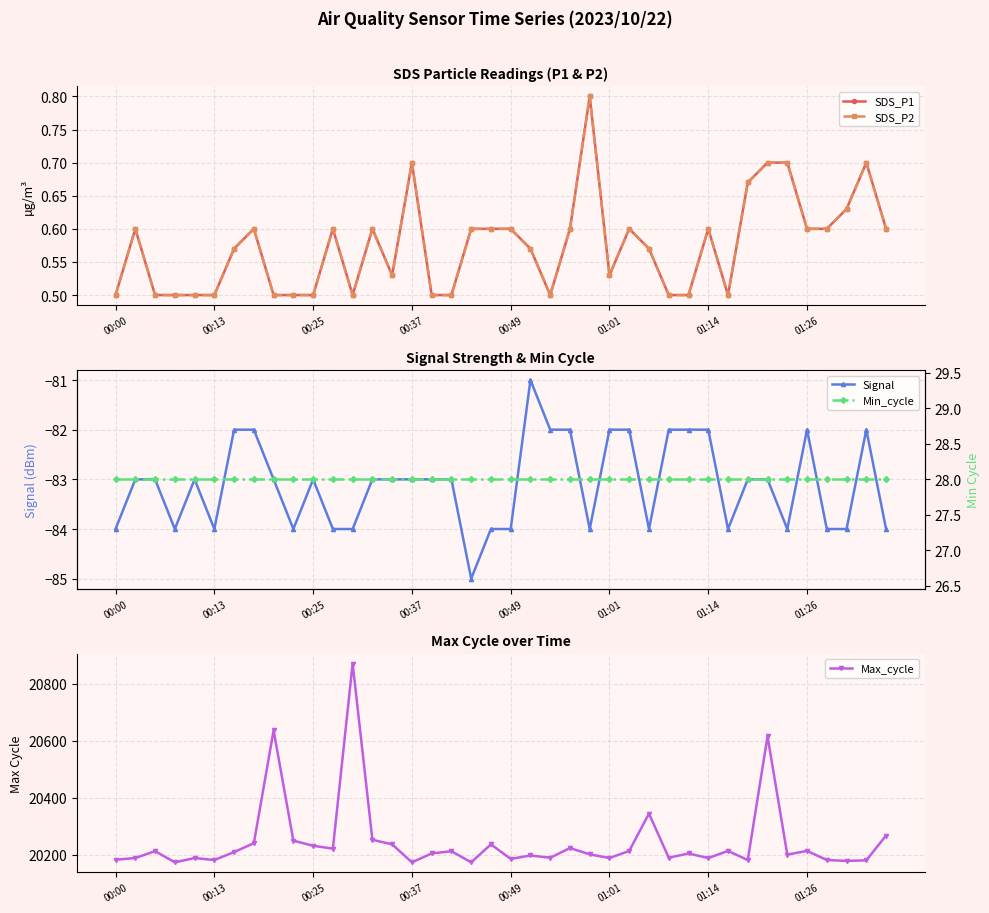

What is the sum of the Signal values at 24 and 18?

-169.0